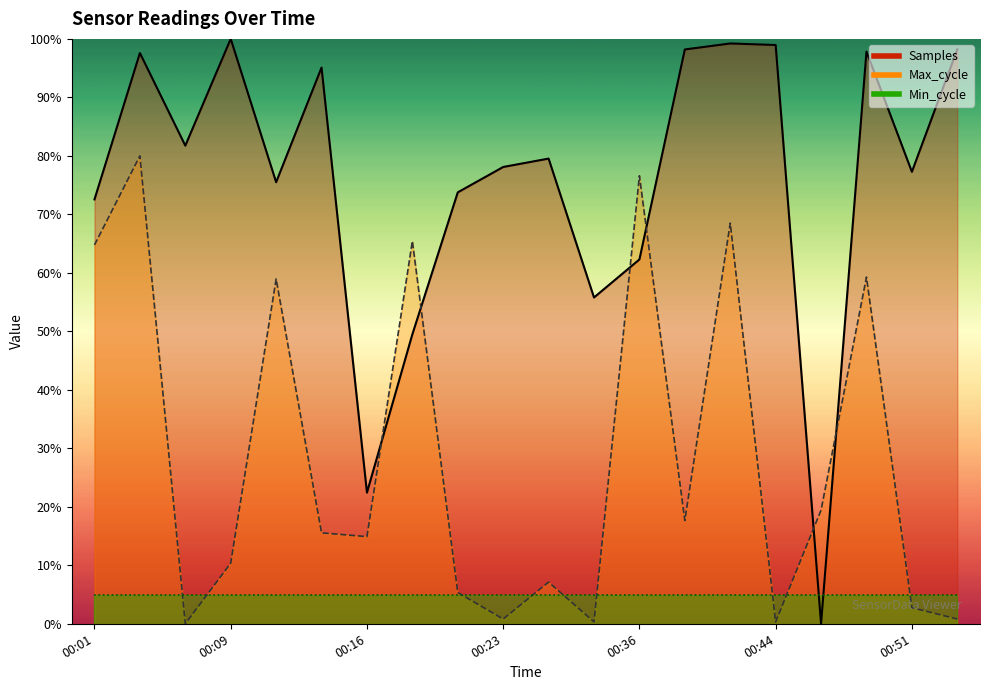

Between which two adjacent categories do Max_cycle and Samples first intersect?

00:16 and 00:18